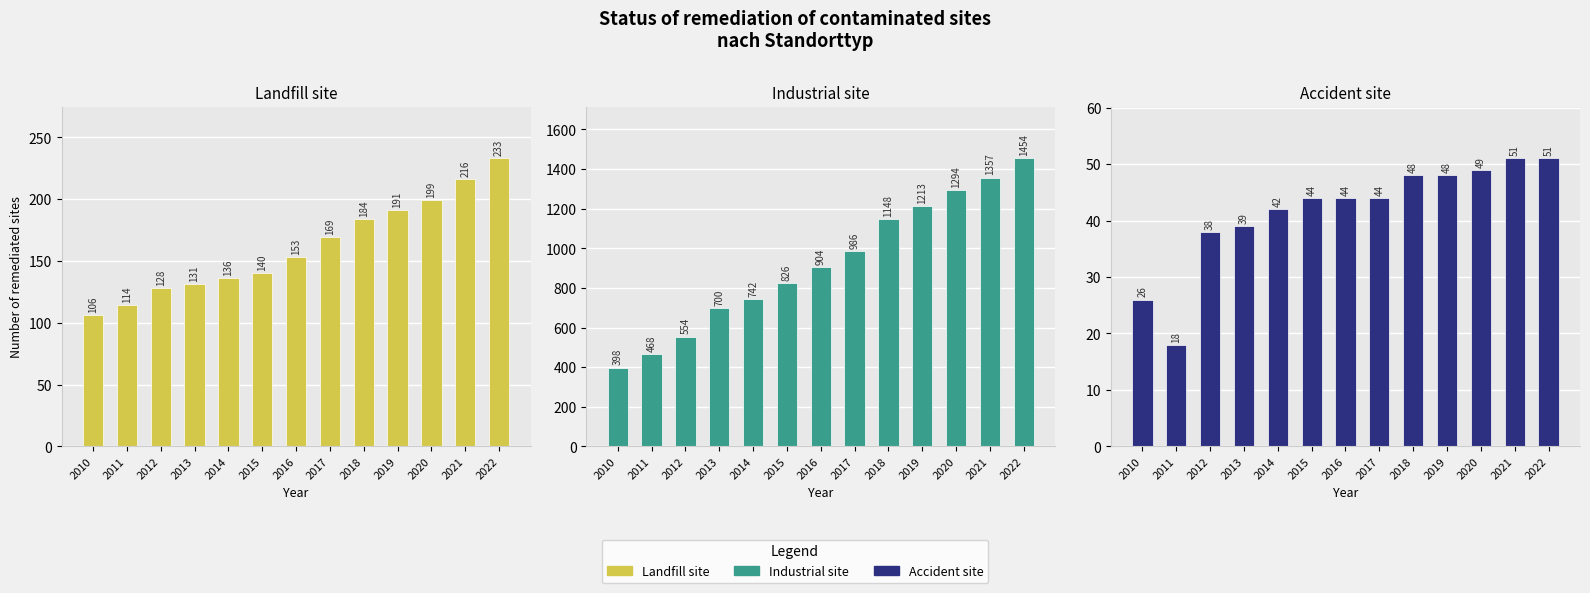

At how many categories does at least one series exceed 79?

13